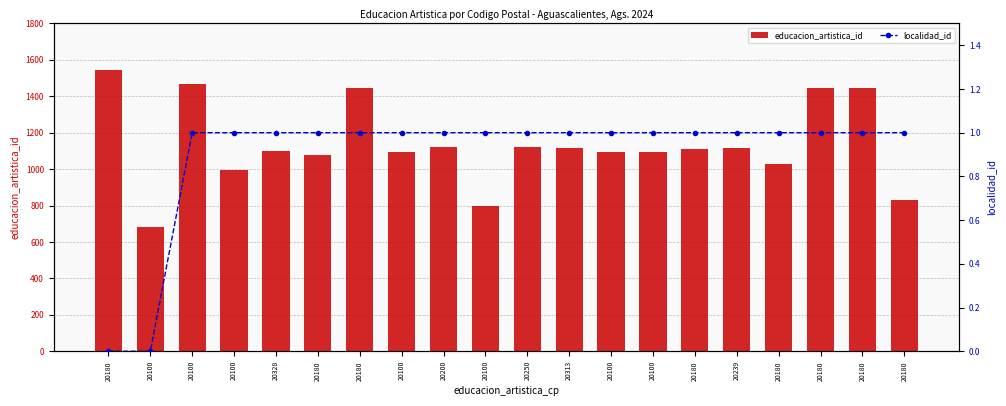

Is it true that educacion_artistica_id equals 323 at 20239?

False